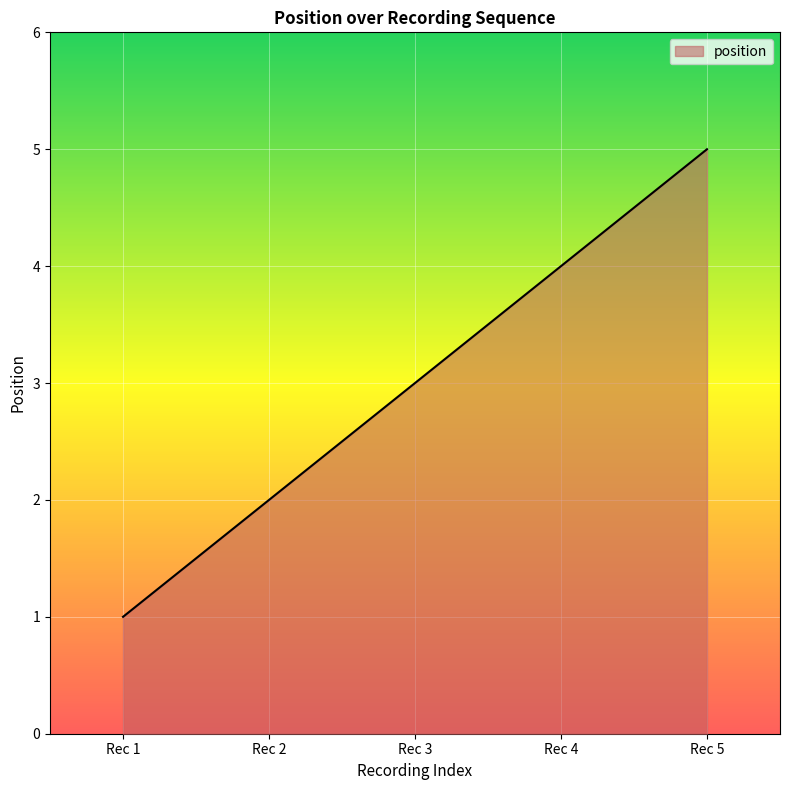

Which category has the lowest value across all series?

Rec 1